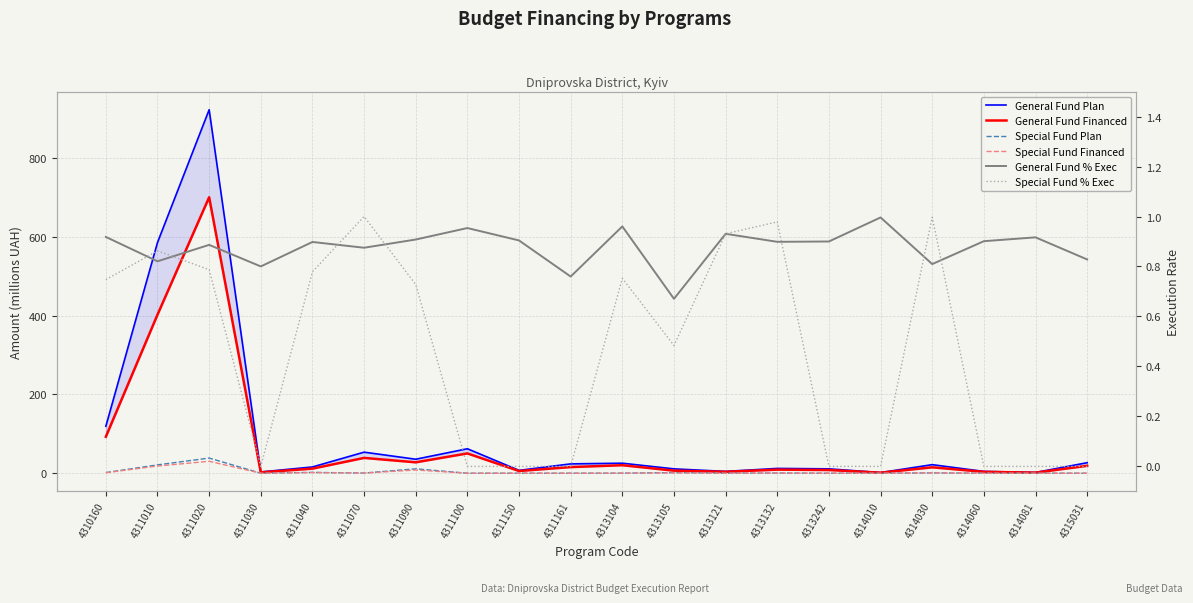

Where is the first local minimum for Special Fund % Exec?

4311030